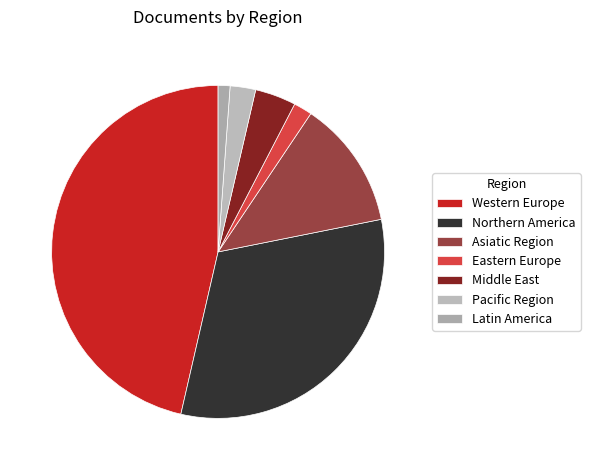

Which slice is the smallest?

Latin America